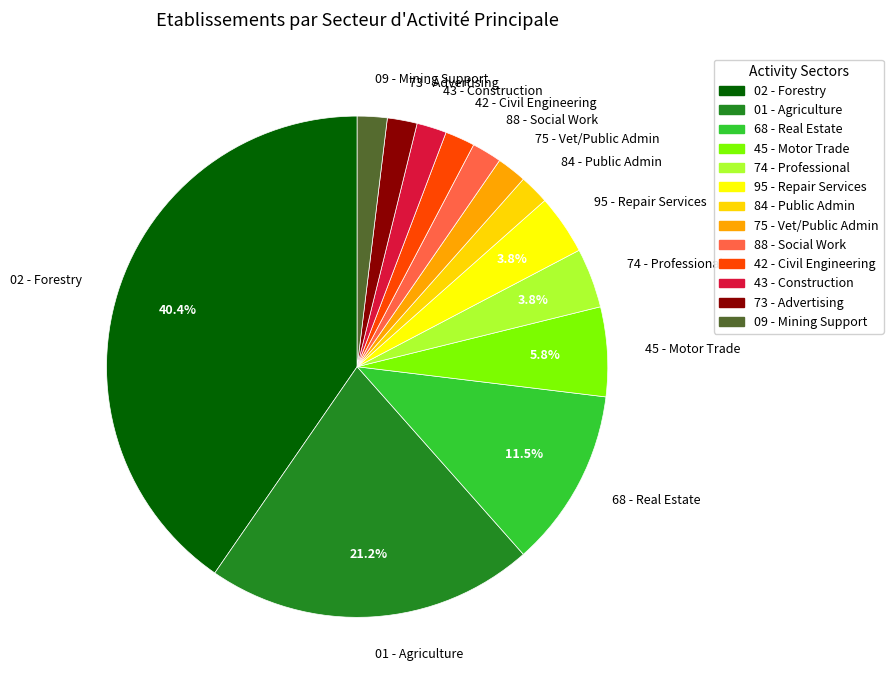

To the nearest percent, what is the average slice percentage?

8%